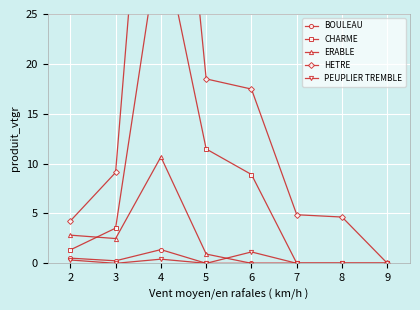

The PEUPLIER TREMBLE series shows 0.8 at 3. True or false?

False